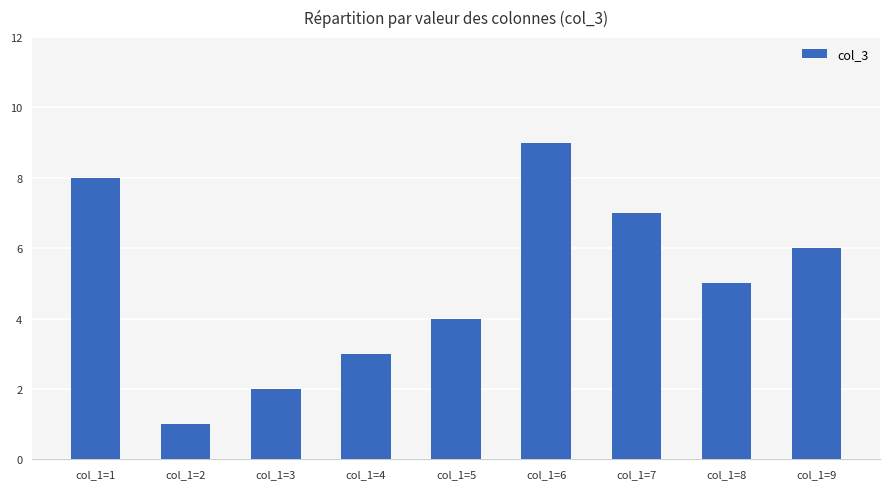

At which category does the chart reach its peak across all series?

col_1=6